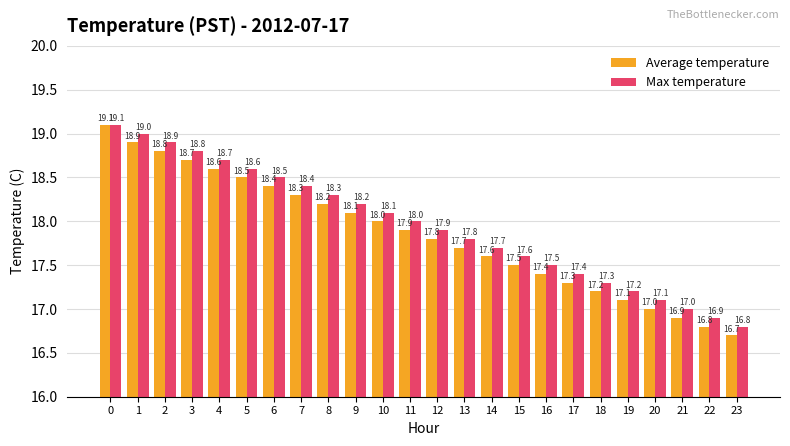

The value of Max temperature at 2 is 18.9. True or false?

True